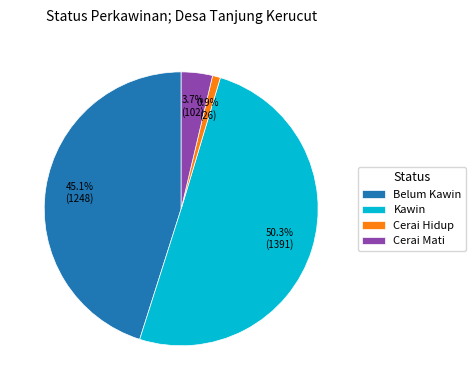

How much of the chart is everything except Cerai Mati?

96.3%